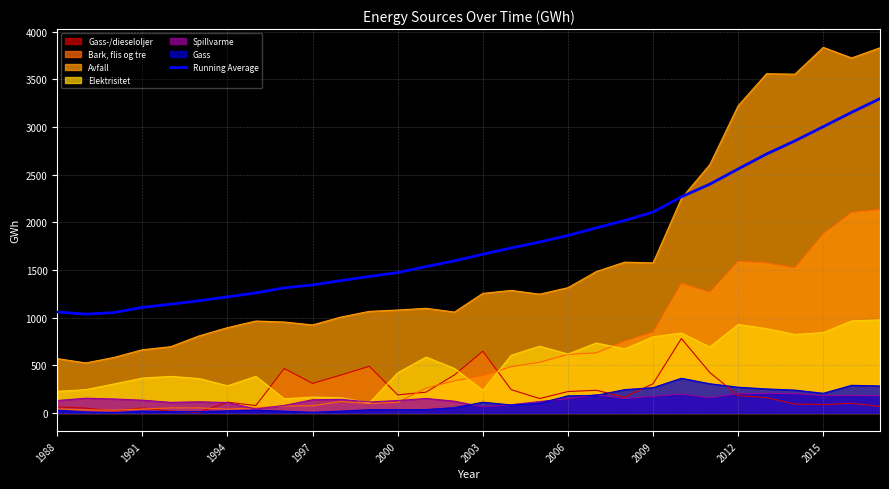

At 2003, list the series in order from largest to smallest.

Running Average, Avfall, Gass-/dieseloljer, Bark, flis og tre, Elektrisitet, Gass, Spillvarme